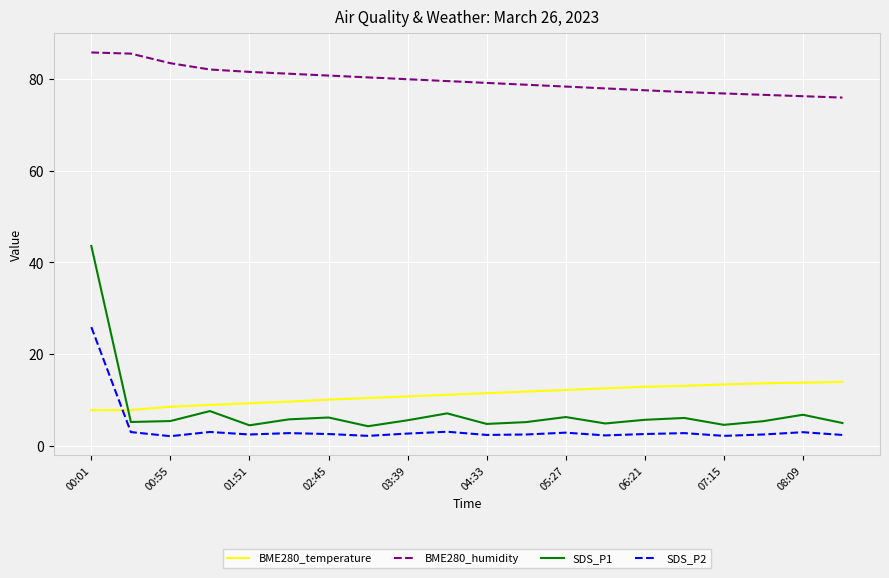

True or false: BME280_humidity and SDS_P2 intersect in this chart.

False